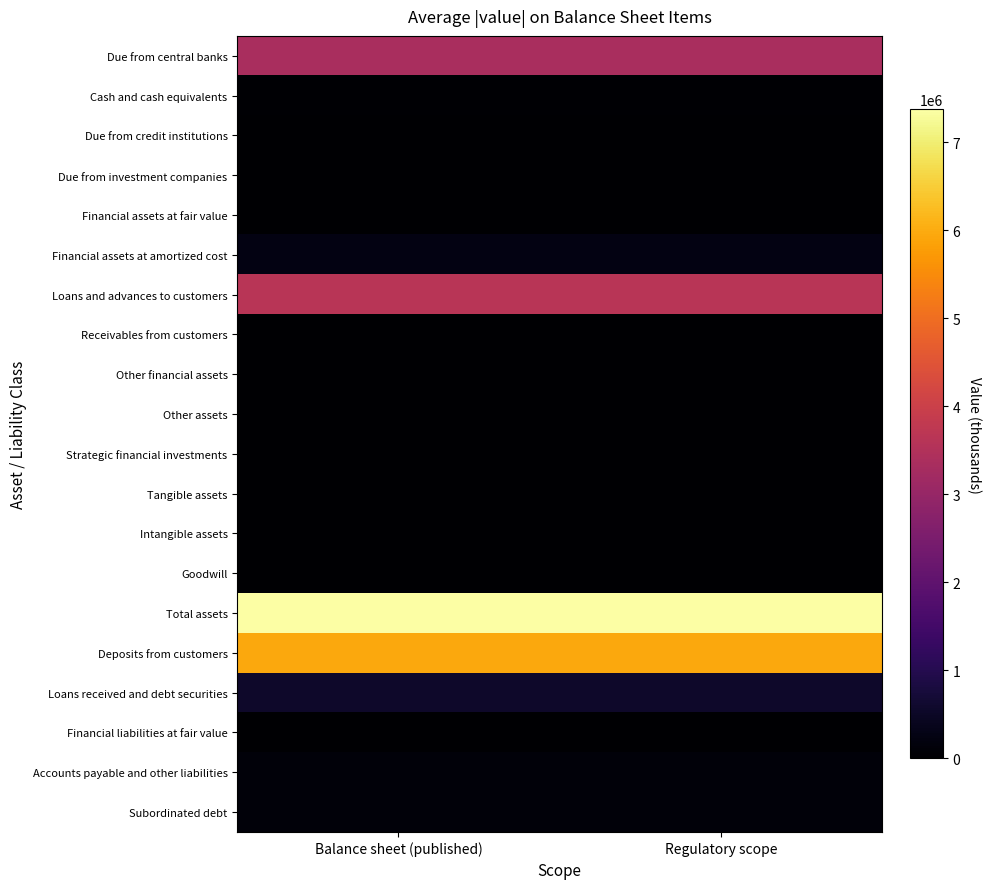

What is the spread (max minus min) of values at Regulatory scope?

7370330